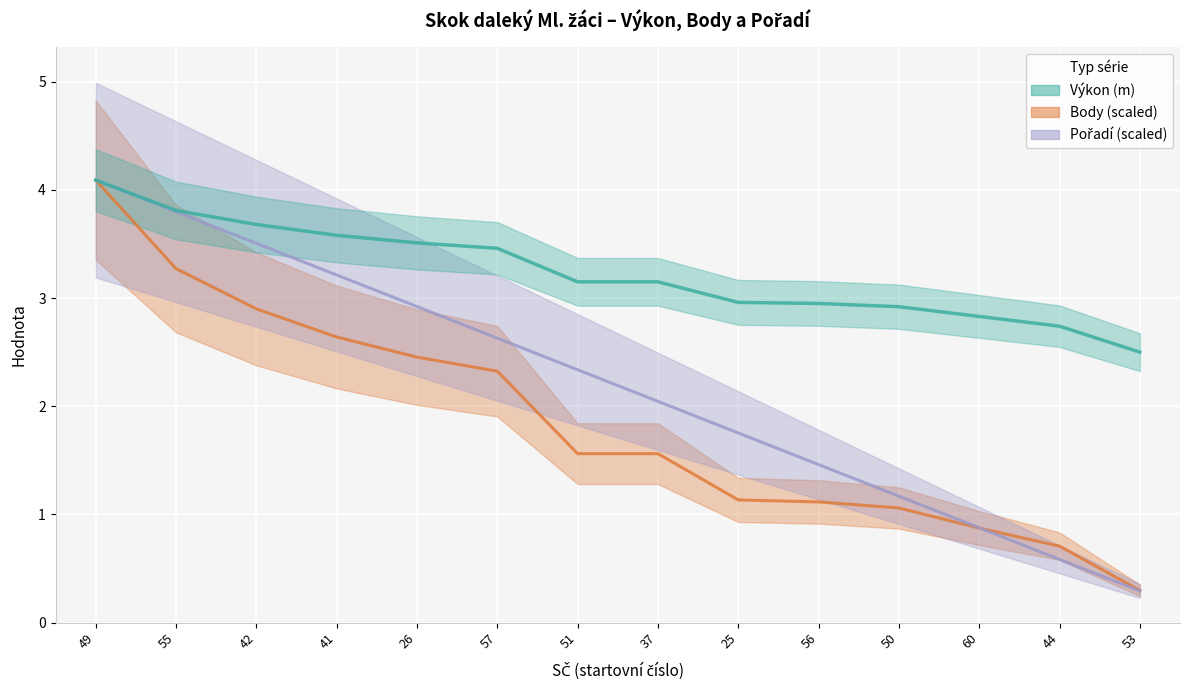

Which has a higher value, 41 or 60?

41